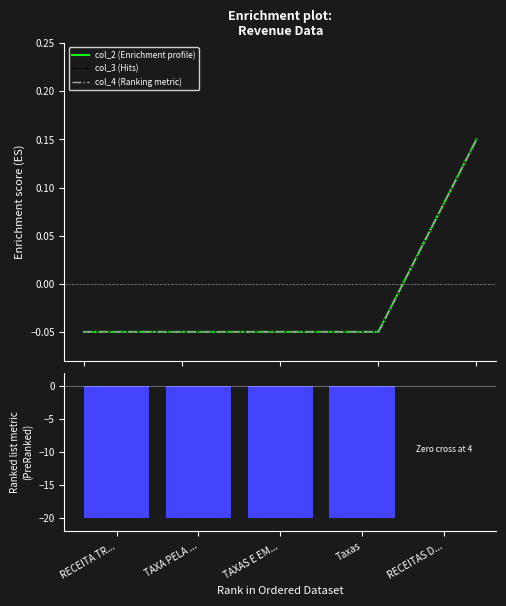

What is the sum of the Ranked list metric (PreRanked) values at RECEITAS D... and RECEITA TR...?

-20.0